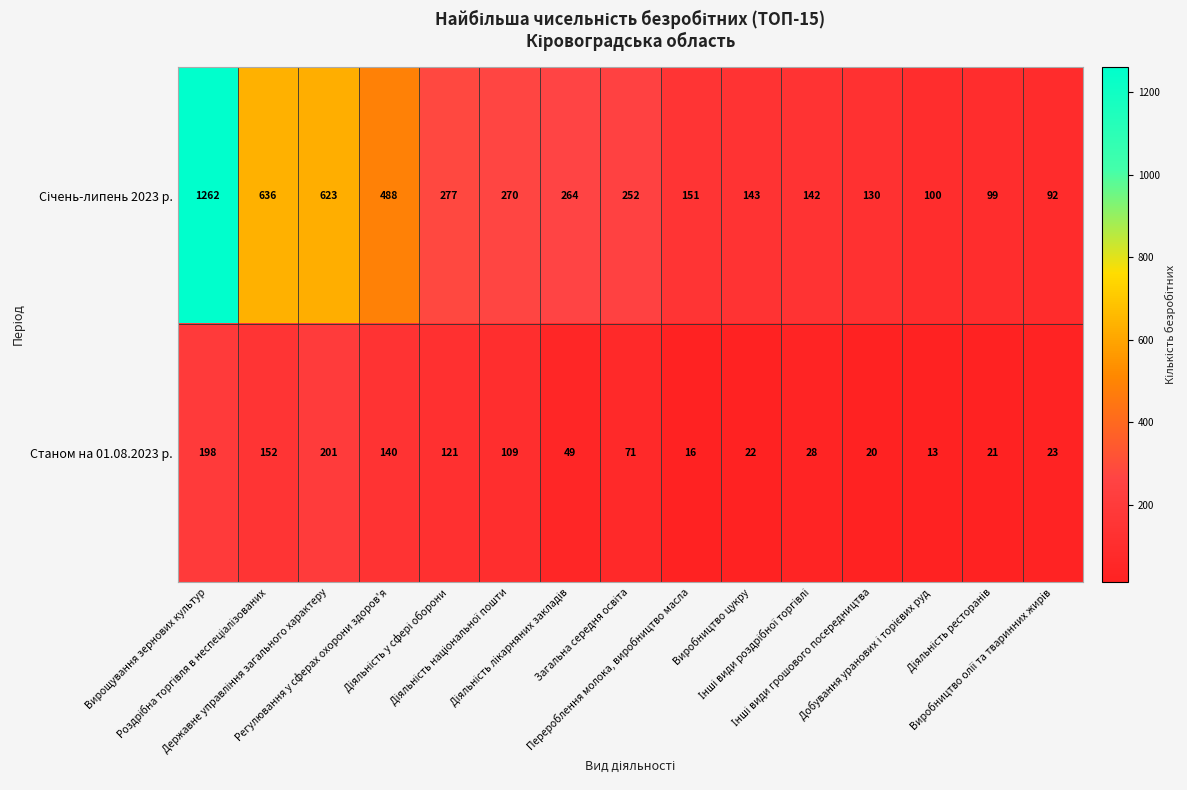

What is the spread (max minus min) of values at Перероблення молока, виробництво масла?

135